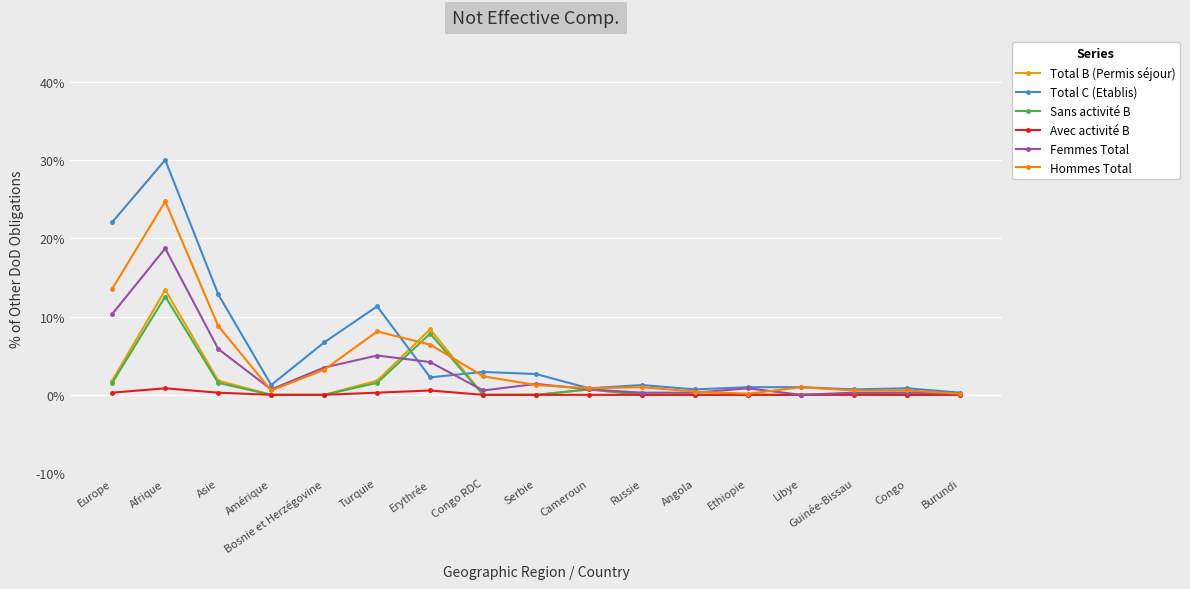

What is the average value of the Avec activité B series?

0.1